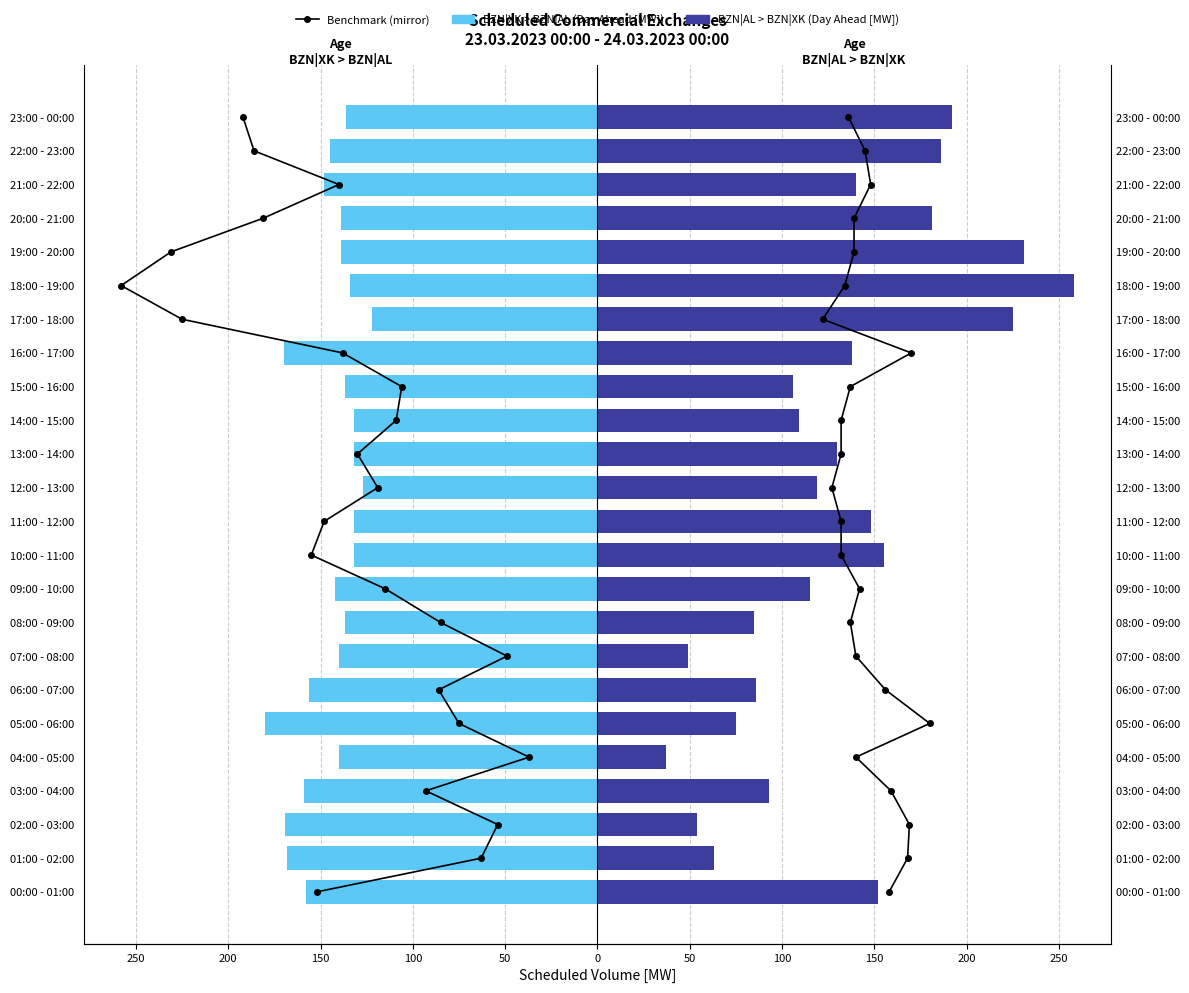

What is the minimum value shown in the chart?

-180